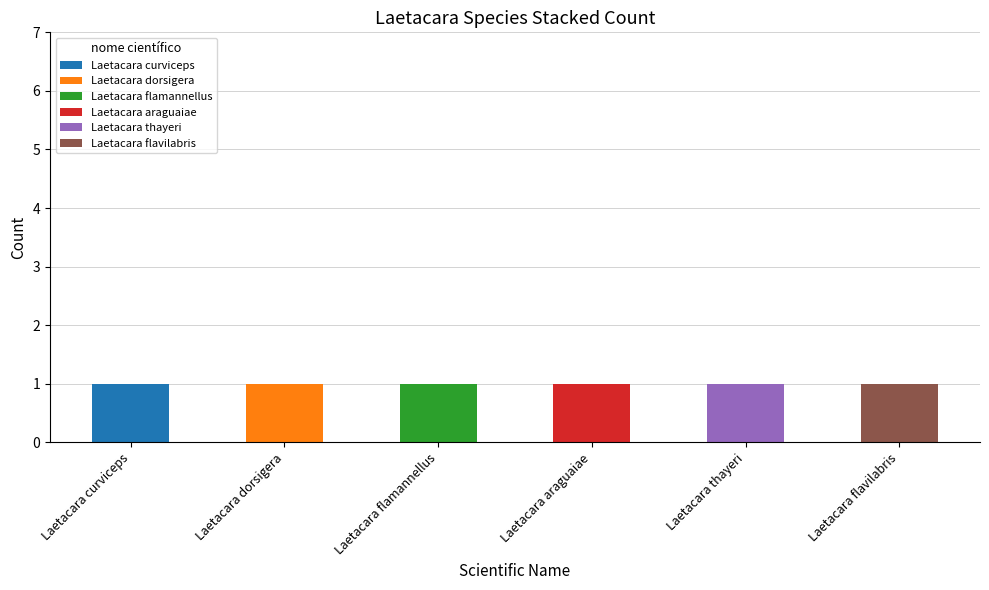

Are the bars horizontal?

No